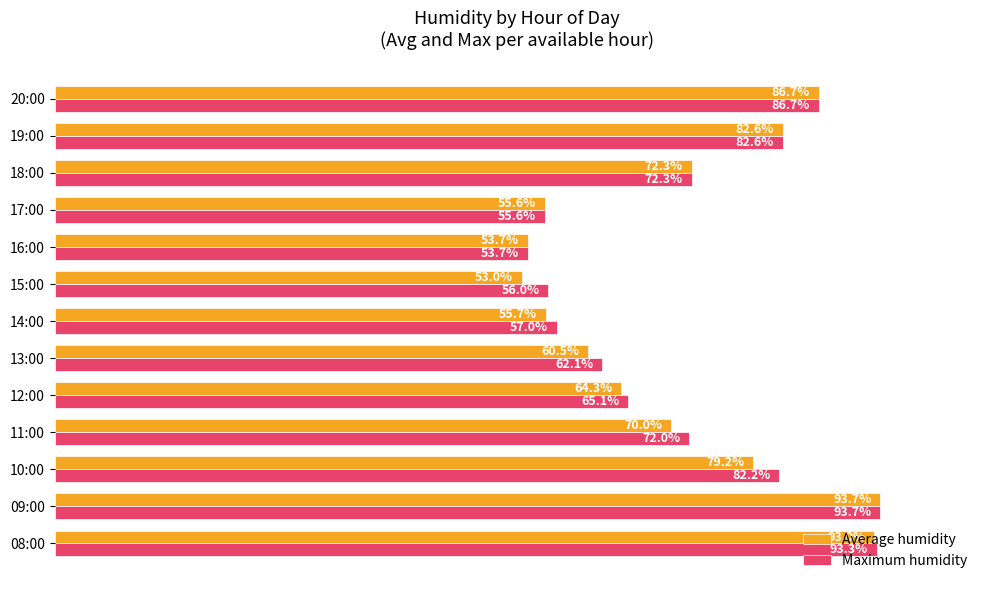

Which category has the lowest value in the Average humidity series?

15:00